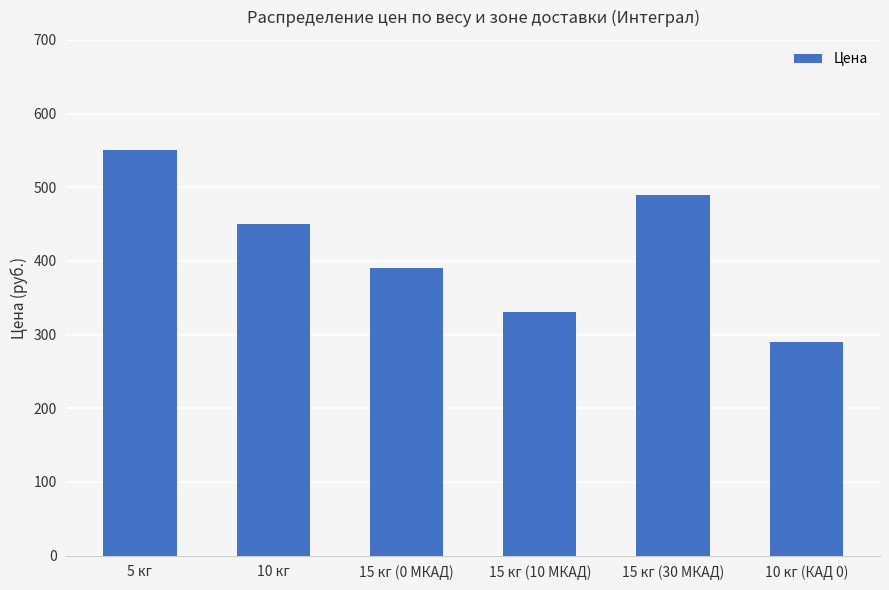

Is it true that the value at 10 кг is 620?

False